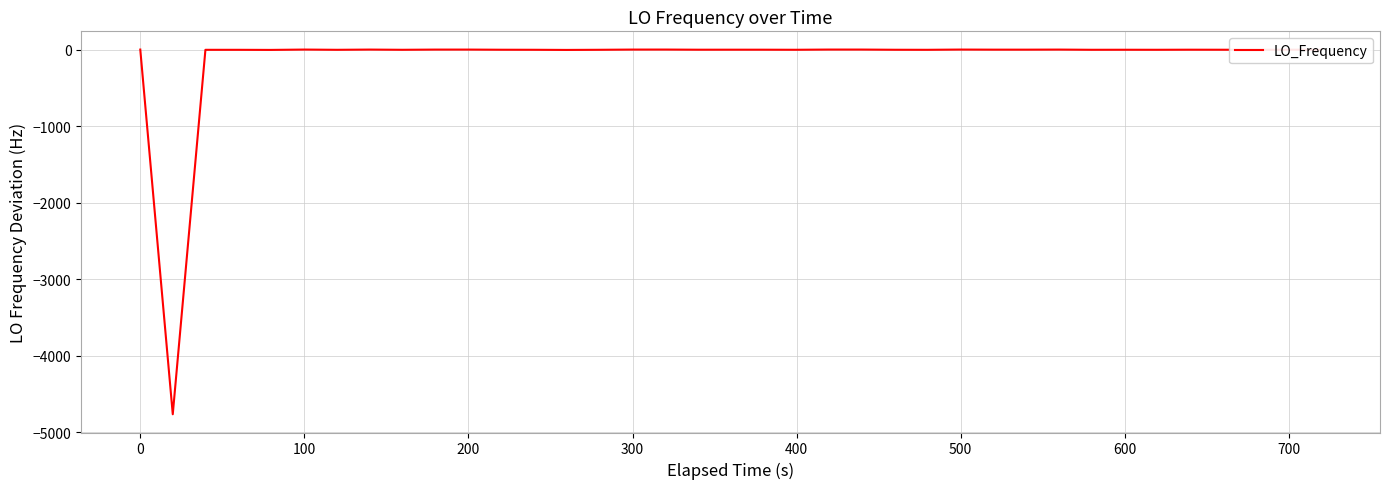

What is the minimum value shown in the chart?

-4762.3